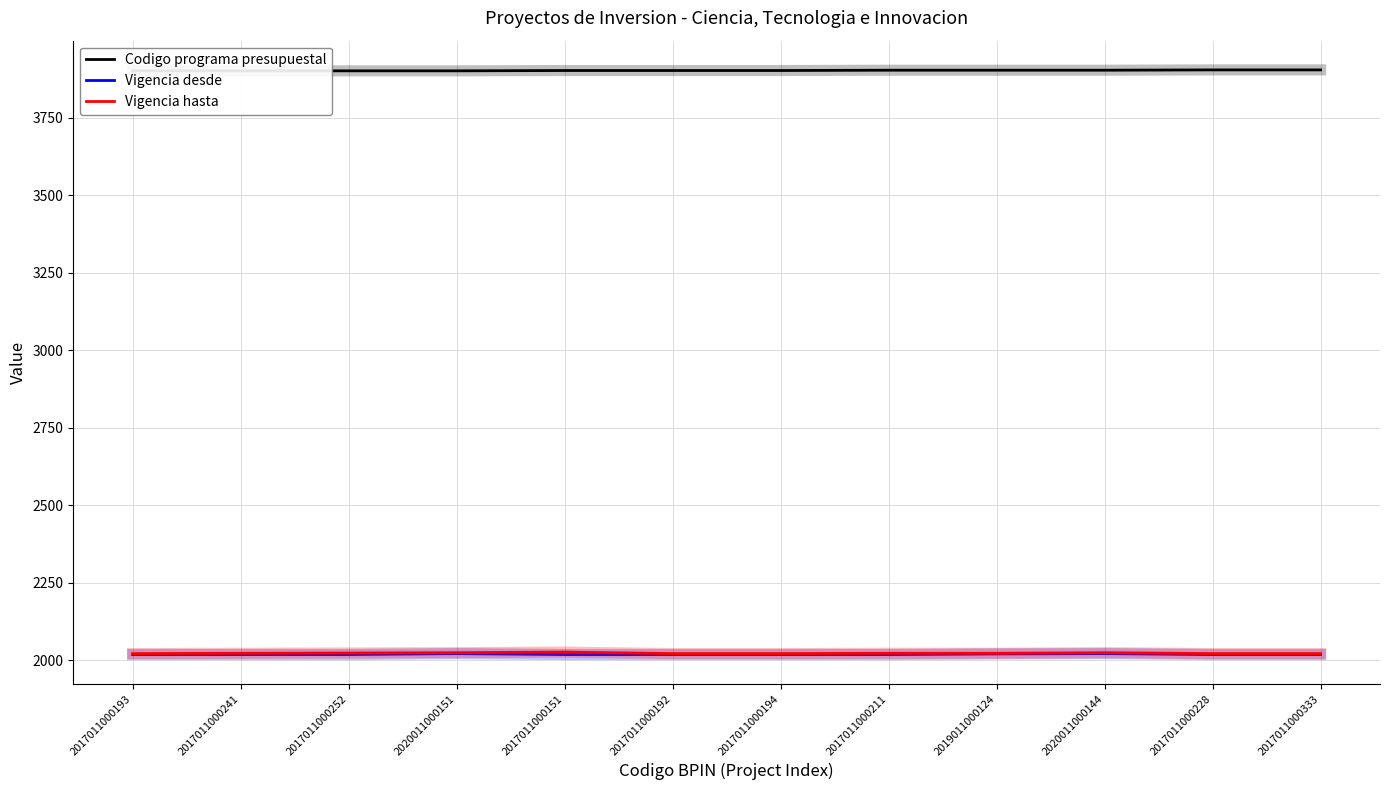

At which label does Codigo programa presupuestal first exceed 3902?

2017011000211